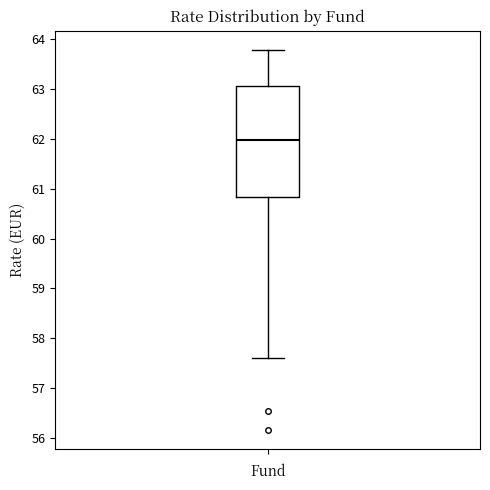

Where does the lower whisker of the box end on the y-axis? The values are not printed on the chart, so give them approximately, as read against the axis.

57.6